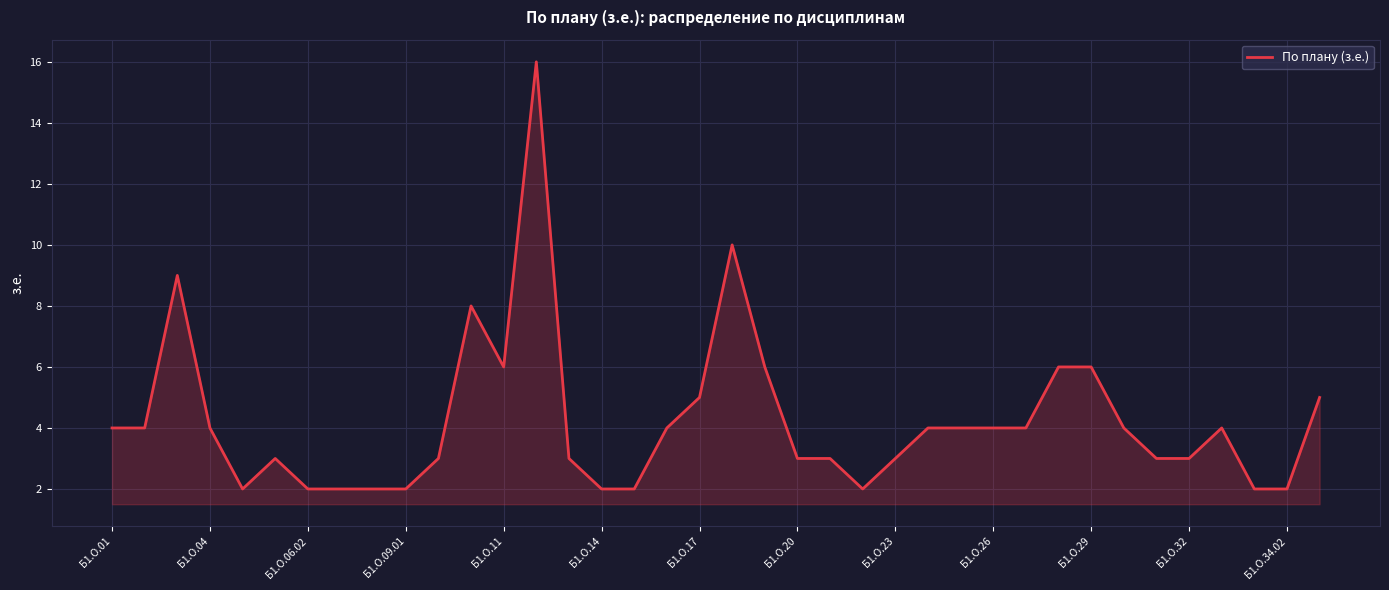

What is the maximum value shown in the chart?

16